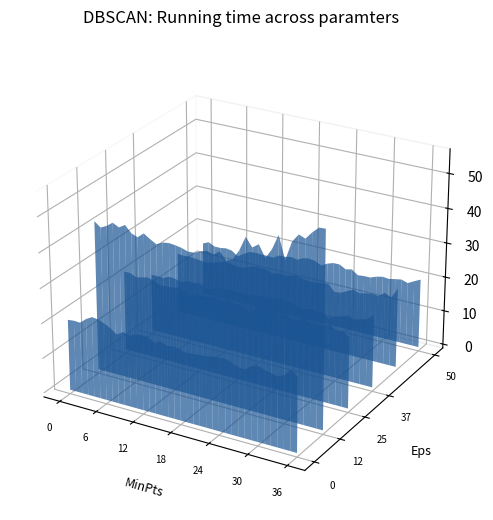

Reading left to right, list all the values displayed in this chart.

8.054: 00:05=20.3	00:15=20.5	00:25=20.4	00:35=21.9	00:45=22.9	00:55=22.7	01:05=22.0	01:15=21.0	01:25=19.8	01:35=21.0	01:45=20.4	01:55=21.3	02:05=21.5	02:15=21.4	02:25=20.3	02:35=21.0	02:45=20.3	02:55=20.7	03:05=20.3	03:15=19.8	03:25=20.0	03:35=20.2	03:45=20.3	03:55=20.7	04:05=20.9	04:15=21.1	04:25=20.4	04:35=19.7	04:45=19.5	04:55=20.8	05:05=21.5	05:15=20.8	05:25=20.4	05:35=20.0	05:45=20.8	05:55=22.8	06:05=21.2
10.713: 00:05=42.9	00:15=41.5	00:25=42.4	00:35=43.7	00:45=42.8	00:55=43.9	01:05=42.0	01:15=41.3	01:25=42.8	01:35=41.6	01:45=40.6	01:55=41.5	02:05=41.8	02:15=41.6	02:25=41.3	02:35=40.7	02:45=40.8	02:55=41.6	03:05=42.2	03:15=41.6	03:25=42.9	03:35=40.7	03:45=41.6	03:55=44.4	04:05=48.6	04:15=46.1	04:25=47.4	04:35=44.1	04:45=46.9	04:55=51.2	05:05=44.8	05:15=50.2	05:25=52.6	05:35=51.9	05:45=54.0	05:55=55.7	06:05=55.8
8.202: 00:05=23.1	00:15=23.1	00:25=22.3	00:35=22.7	00:45=23.1	00:55=22.5	01:05=21.7	01:15=21.9	01:25=22.0	01:35=22.3	01:45=22.0	01:55=20.9	02:05=21.4	02:15=21.5	02:25=21.9	02:35=22.3	02:45=21.5	02:55=22.7	03:05=21.8	03:15=21.7	03:25=20.7	03:35=20.9	03:45=22.8	03:55=22.6	04:05=22.6	04:15=22.8	04:25=22.8	04:35=21.3	04:45=21.7	04:55=22.6	05:05=21.5	05:15=21.7	05:25=21.9	05:35=22.8	05:45=21.3	05:55=21.7	06:05=20.4
7.168: 00:05=16.7	00:15=16.7	00:25=16.6	00:35=17.4	00:45=17.2	00:55=16.7	01:05=17.5	01:15=17.4	01:25=17.6	01:35=16.8	01:45=16.6	01:55=17.5	02:05=17.6	02:15=17.8	02:25=17.8	02:35=17.8	02:45=17.4	02:55=18.3	03:05=18.3	03:15=18.3	03:25=18.6	03:35=19.1	03:45=18.9	03:55=18.9	04:05=17.9	04:15=17.8	04:25=18.3	04:35=18.0	04:45=18.1	04:55=17.0	05:05=17.8	05:15=18.4	05:25=19.0	05:35=18.3	05:45=18.9	05:55=19.4	06:05=21.1
7.316: 00:05=17.6	00:15=17.4	00:25=17.6	00:35=17.4	00:45=17.2	00:55=17.1	01:05=17.6	01:15=18.0	01:25=18.7	01:35=18.5	01:45=18.1	01:55=18.1	02:05=18.7	02:15=19.4	02:25=19.4	02:35=19.3	02:45=18.5	02:55=19.2	03:05=18.9	03:15=19.3	03:25=19.7	03:35=19.1	03:45=18.9	03:55=18.9	04:05=19.3	04:15=19.6	04:25=17.6	04:35=17.8	04:45=18.7	04:55=19.6	05:05=19.0	05:15=19.4	05:25=19.7	05:35=19.5	05:45=20.9	05:55=20.0	06:05=23.0
6.577: 00:05=15.4	00:15=16.2	00:25=15.3	00:35=15.3	00:45=15.6	00:55=15.3	01:05=14.0	01:15=15.2	01:25=16.2	01:35=16.4	01:45=16.3	01:55=16.3	02:05=16.2	02:15=17.3	02:25=17.3	02:35=17.7	02:45=17.3	02:55=18.2	03:05=18.5	03:15=18.2	03:25=17.3	03:35=18.3	03:45=18.9	03:55=18.9	04:05=17.9	04:15=18.3	04:25=17.0	04:35=17.2	04:45=17.2	04:55=17.9	05:05=18.3	05:15=18.1	05:25=18.5	05:35=18.8	05:45=18.2	05:55=19.2	06:05=20.1